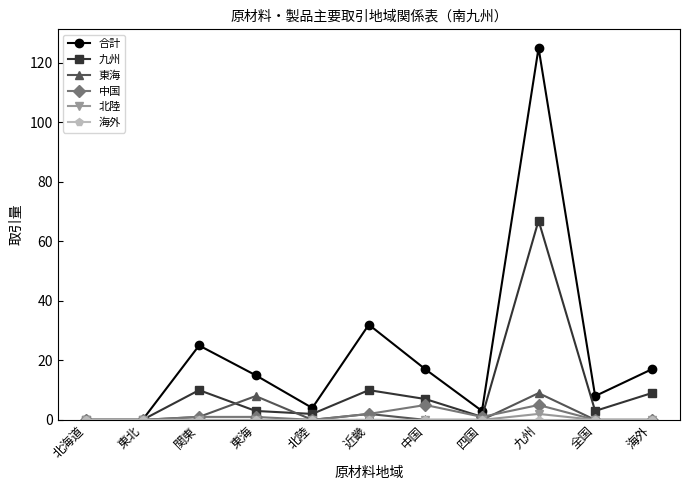

What is the label of the 6th point from the left?

近畿